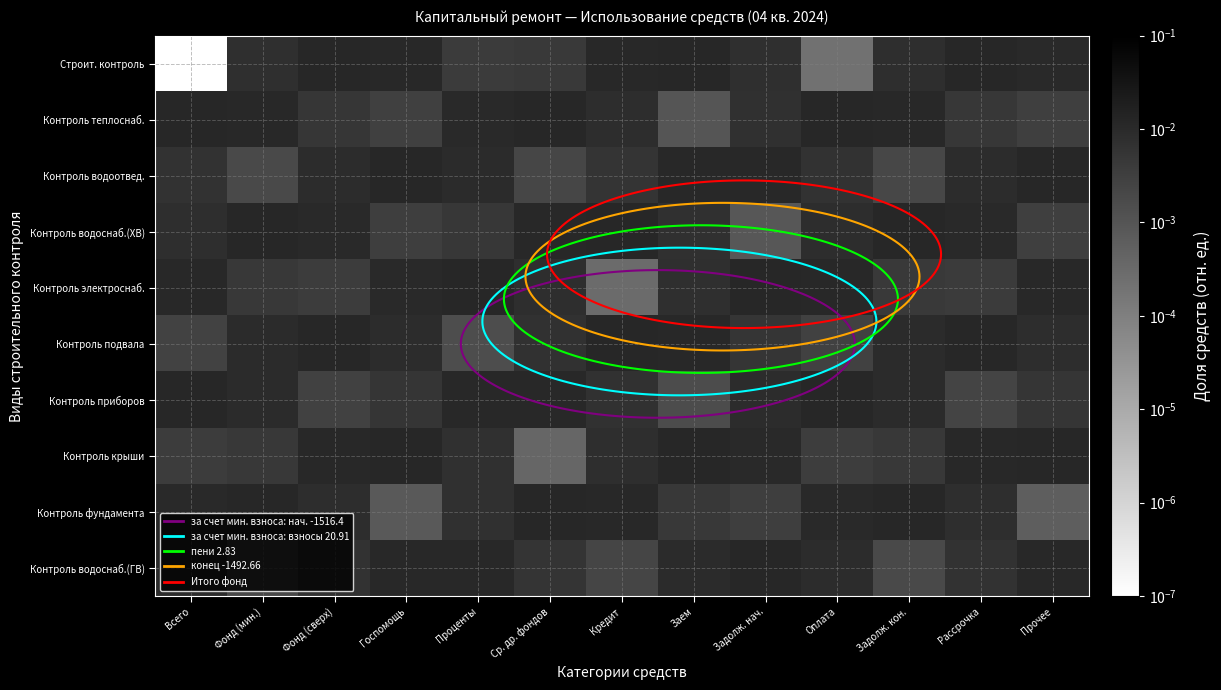

Between Фонд (сверх) and Госпомощь, which is larger?

Фонд (сверх)